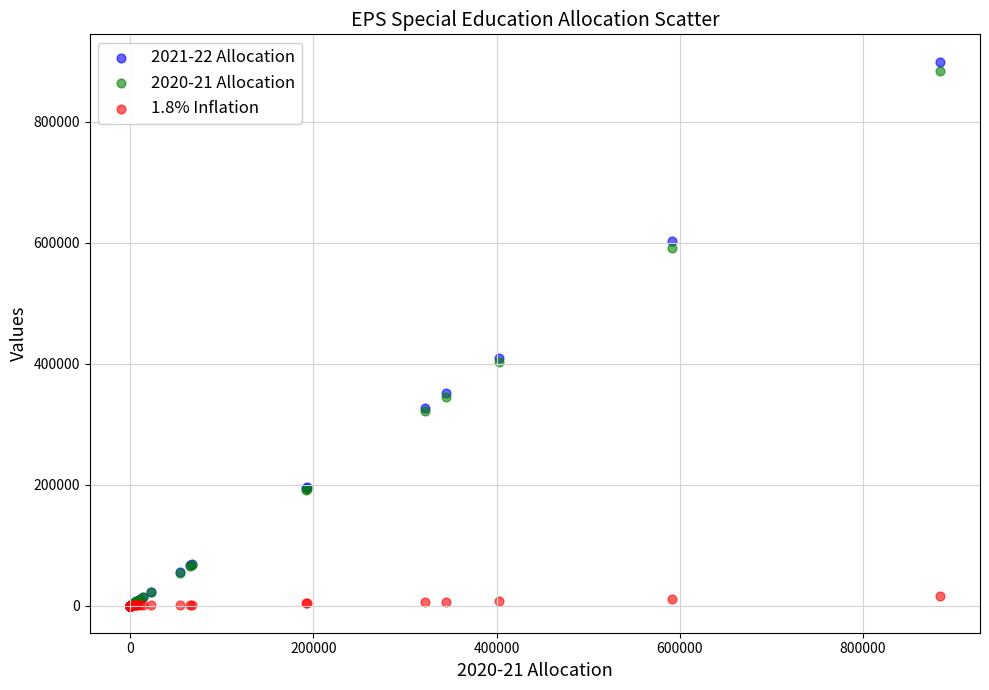

Which series contains the highest Y value?

2021-22 Allocation